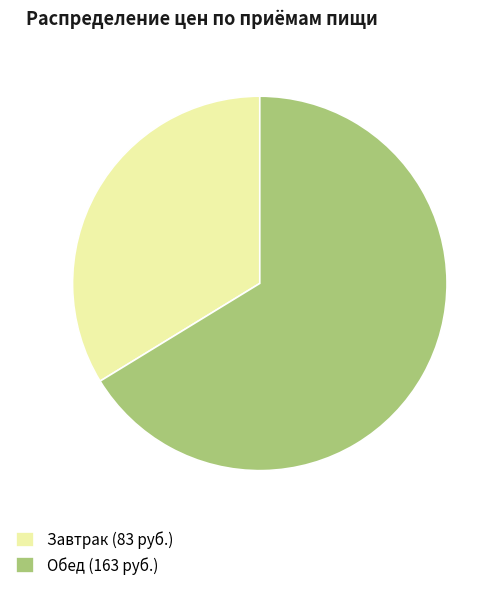

Is the sum of Завтрак (83 руб.) and Обед (163 руб.) greater than half?

Yes